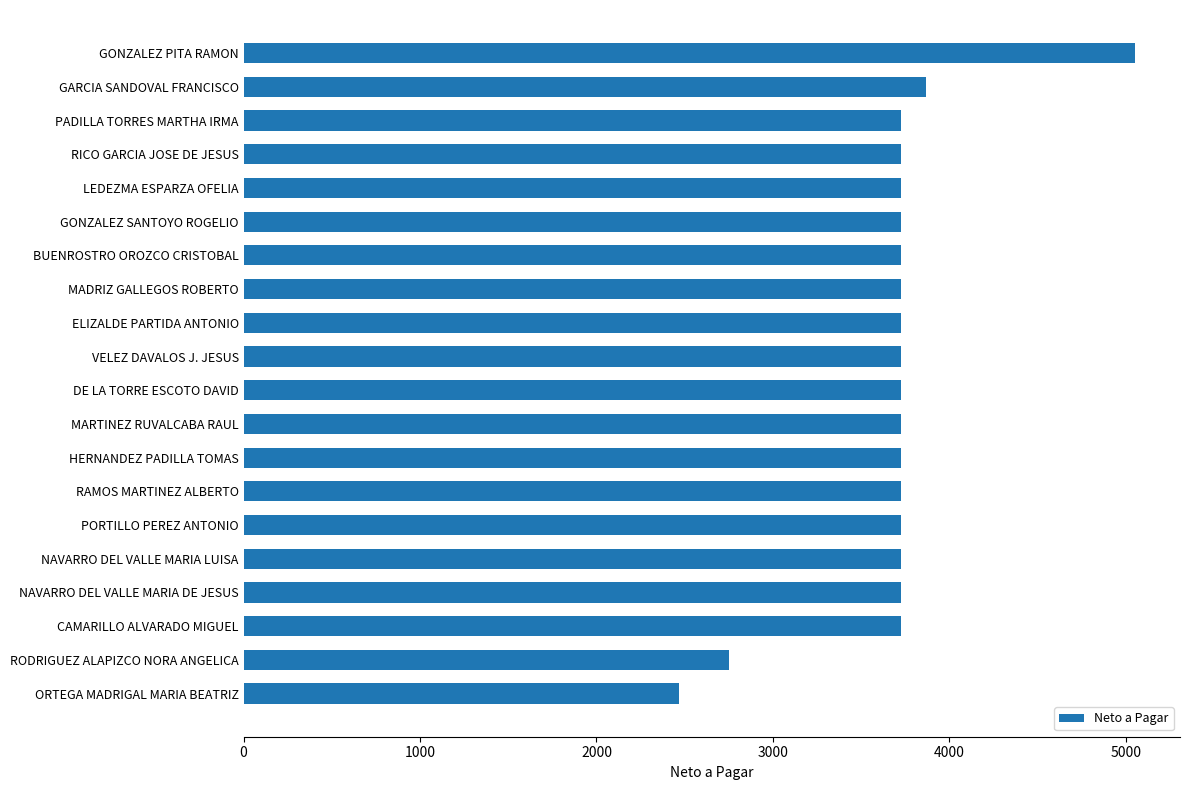

What is the sum of the values at MARTINEZ RUVALCABA RAUL and ELIZALDE PARTIDA ANTONIO?

7456.5